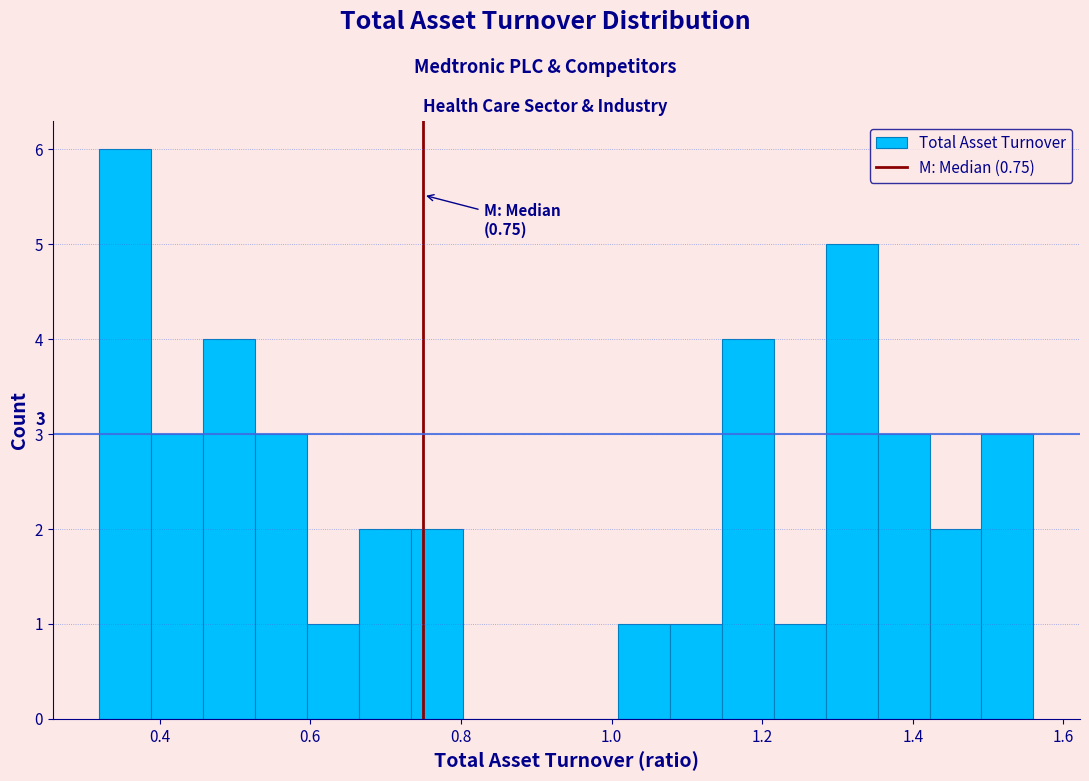

Read against the x-axis, roughly where is the centre of the tallest bar?

0.36